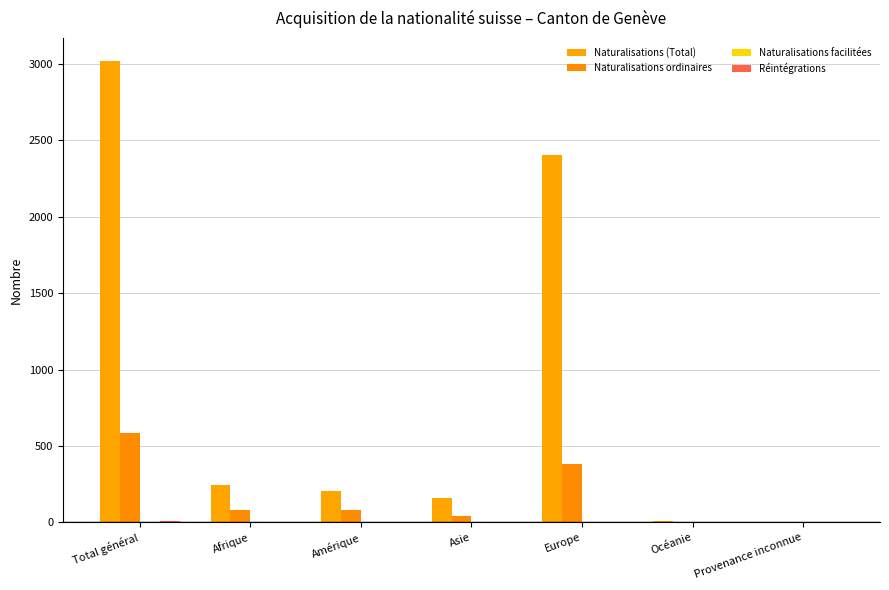

What is the approximate value of Naturalisations (Total) at Amérique, to the nearest 50?

200